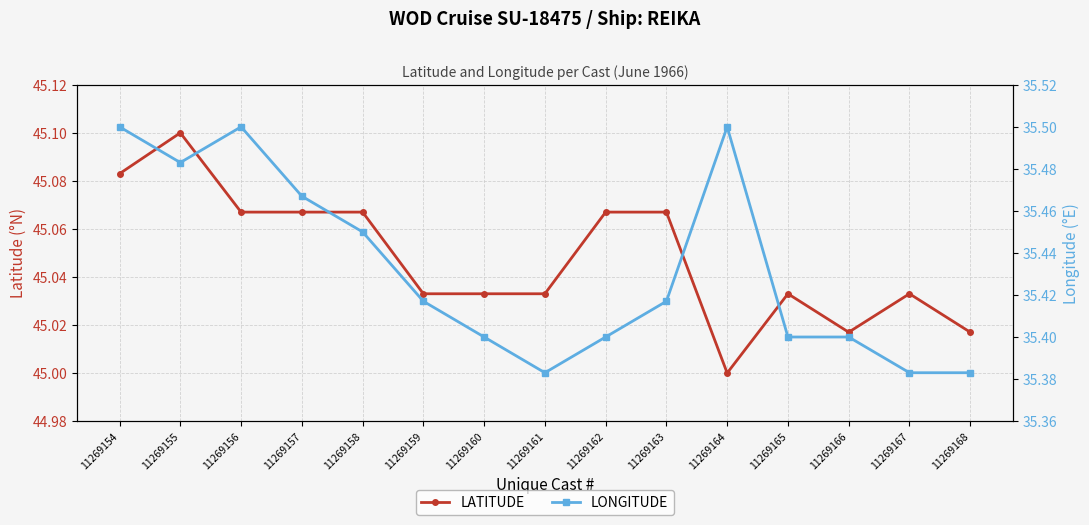

Where is the first local maximum for LATITUDE?

11269155